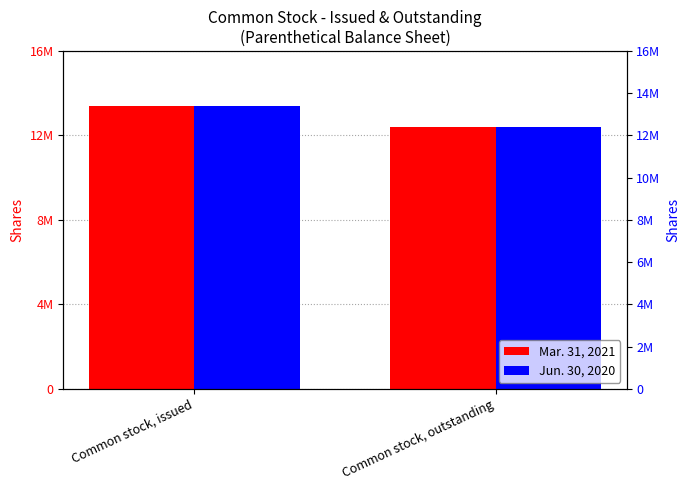

What is the average value of the Jun. 30, 2020 series?

12903236